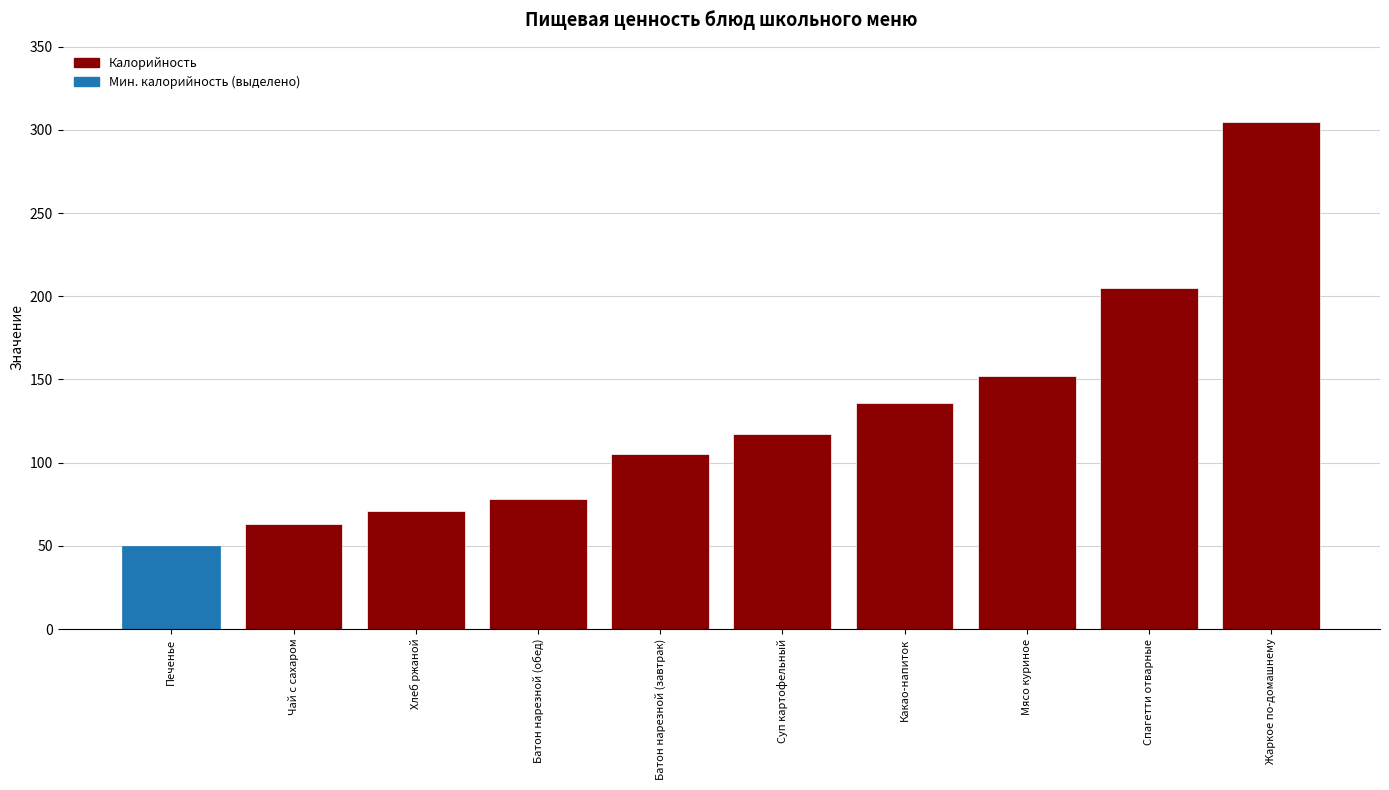

True or false: the data shows 273 at Спагетти отварные.

False